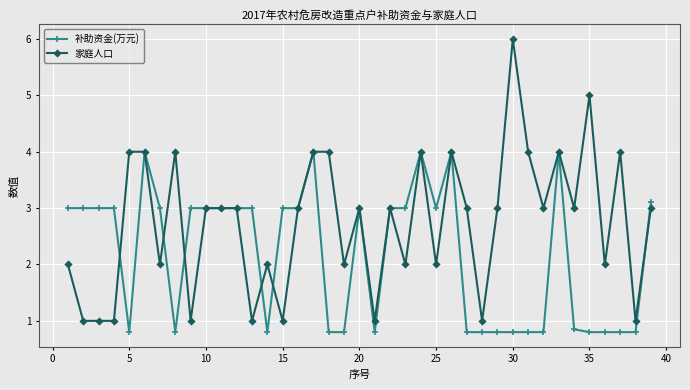

List the series in order of their peak value, highest first.

家庭人口, 补助资金(万元)